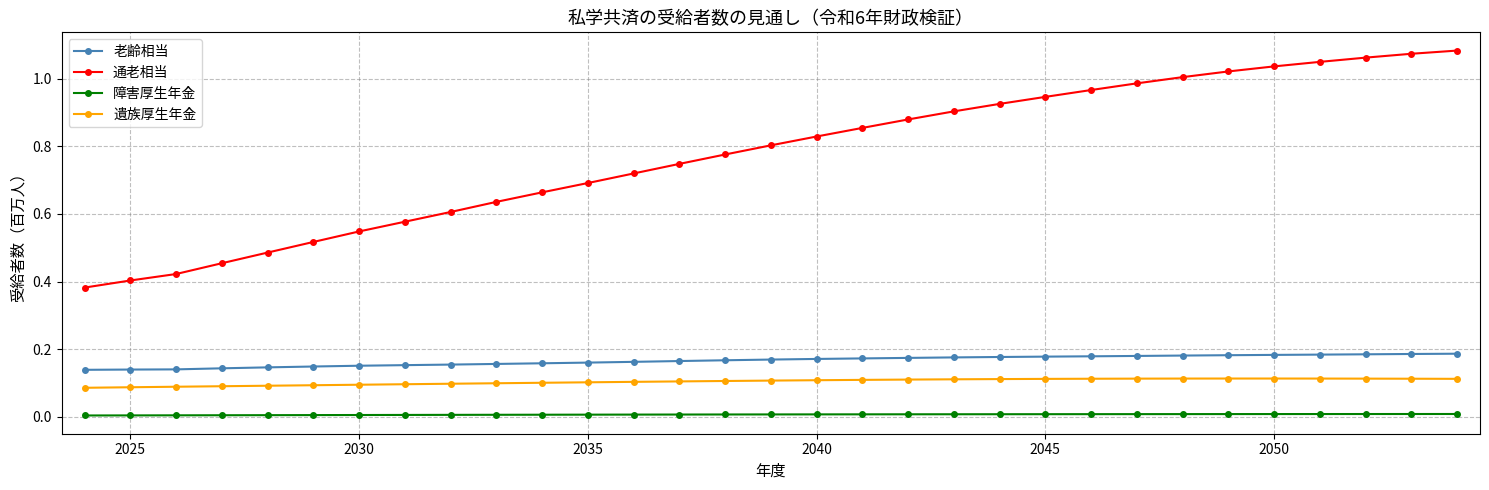

Which series has the largest range (max minus min)?

通老相当